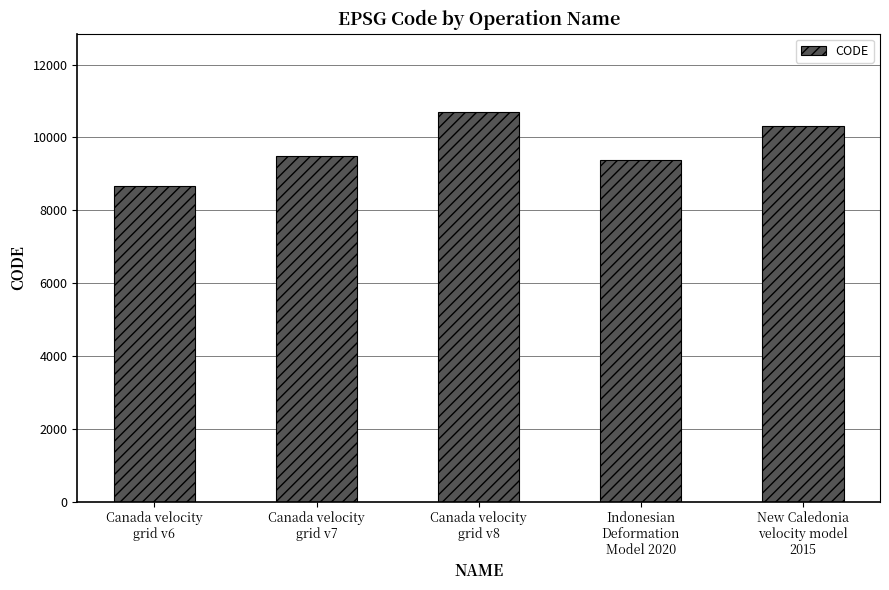

How many categories are shown in the chart?

5